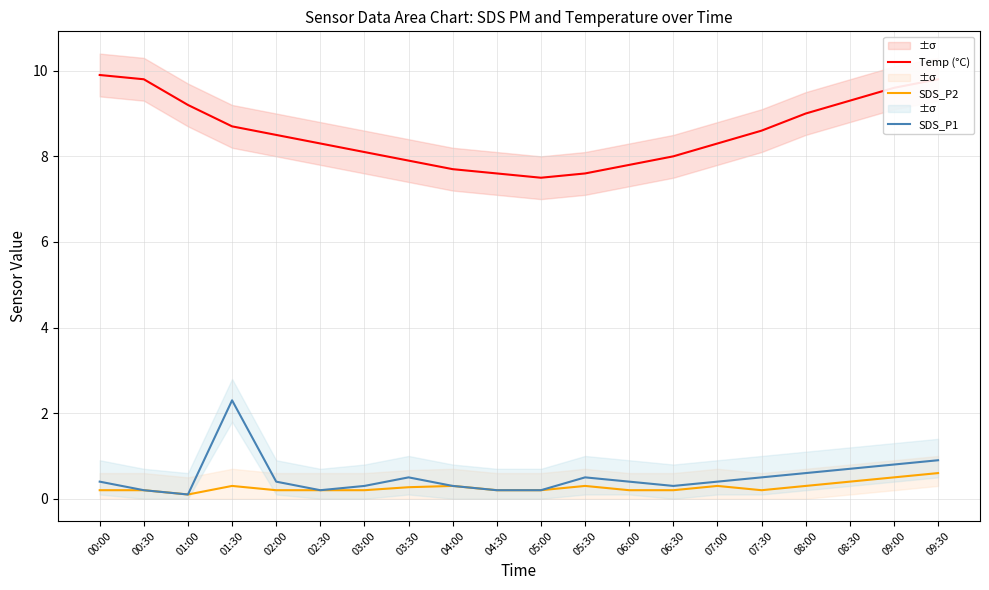

Reading left to right, what are all the values shown in this chart?

Temp (°C): 00:00=9.9	00:30=9.8	01:00=9.2	01:30=8.7	02:00=8.5	02:30=8.3	03:00=8.1	03:30=7.9	04:00=7.7	04:30=7.6	05:00=7.5	05:30=7.6	06:00=7.8	06:30=8.0	07:00=8.3	07:30=8.6	08:00=9.0	08:30=9.3	09:00=9.6	09:30=9.8
SDS_P2: 00:00=0.2	00:30=0.2	01:00=0.1	01:30=0.3	02:00=0.2	02:30=0.2	03:00=0.2	03:30=0.3	04:00=0.3	04:30=0.2	05:00=0.2	05:30=0.3	06:00=0.2	06:30=0.2	07:00=0.3	07:30=0.2	08:00=0.3	08:30=0.4	09:00=0.5	09:30=0.6
SDS_P1: 00:00=0.4	00:30=0.2	01:00=0.1	01:30=2.3	02:00=0.4	02:30=0.2	03:00=0.3	03:30=0.5	04:00=0.3	04:30=0.2	05:00=0.2	05:30=0.5	06:00=0.4	06:30=0.3	07:00=0.4	07:30=0.5	08:00=0.6	08:30=0.7	09:00=0.8	09:30=0.9